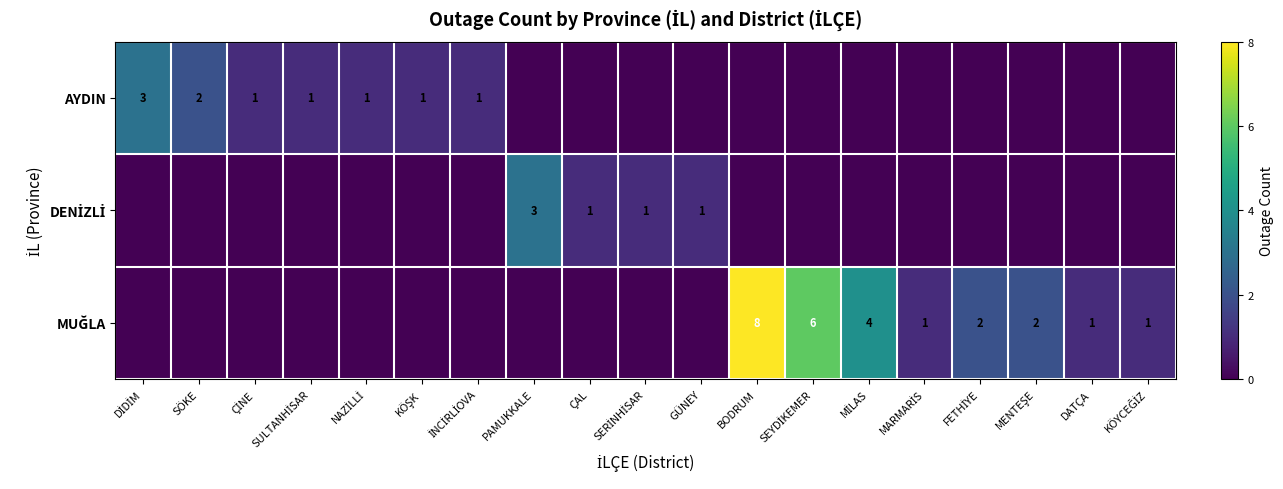

At which category is the sum across all series the highest?

BODRUM